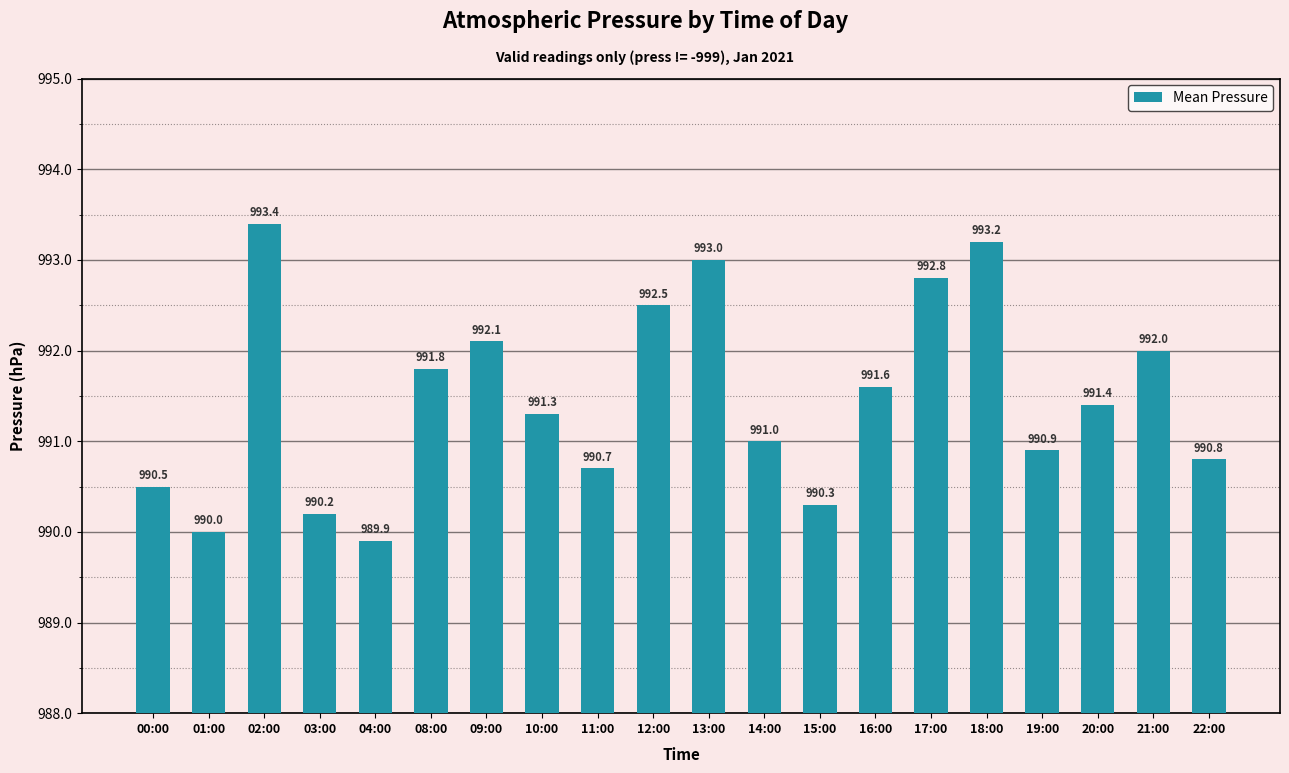

List the labels in order of value, largest first.

02:00, 18:00, 13:00, 17:00, 12:00, 09:00, 21:00, 08:00, 16:00, 20:00, 10:00, 14:00, 19:00, 22:00, 11:00, 00:00, 15:00, 03:00, 01:00, 04:00